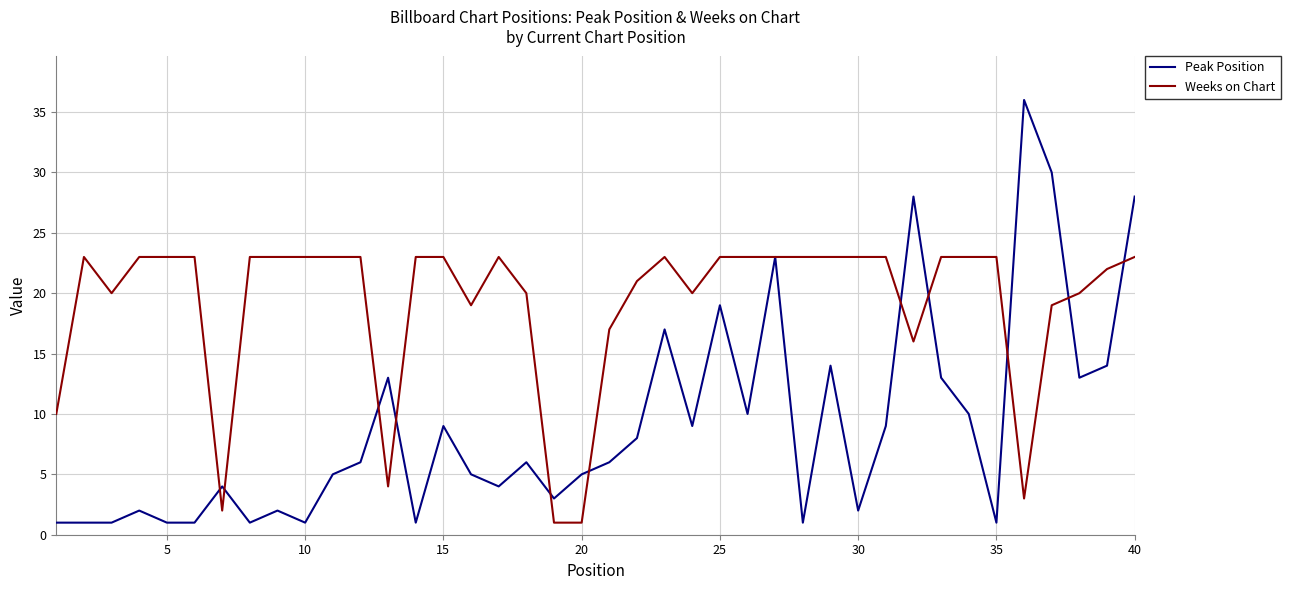

True or false: Peak Position and Weeks on Chart intersect in this chart.

True